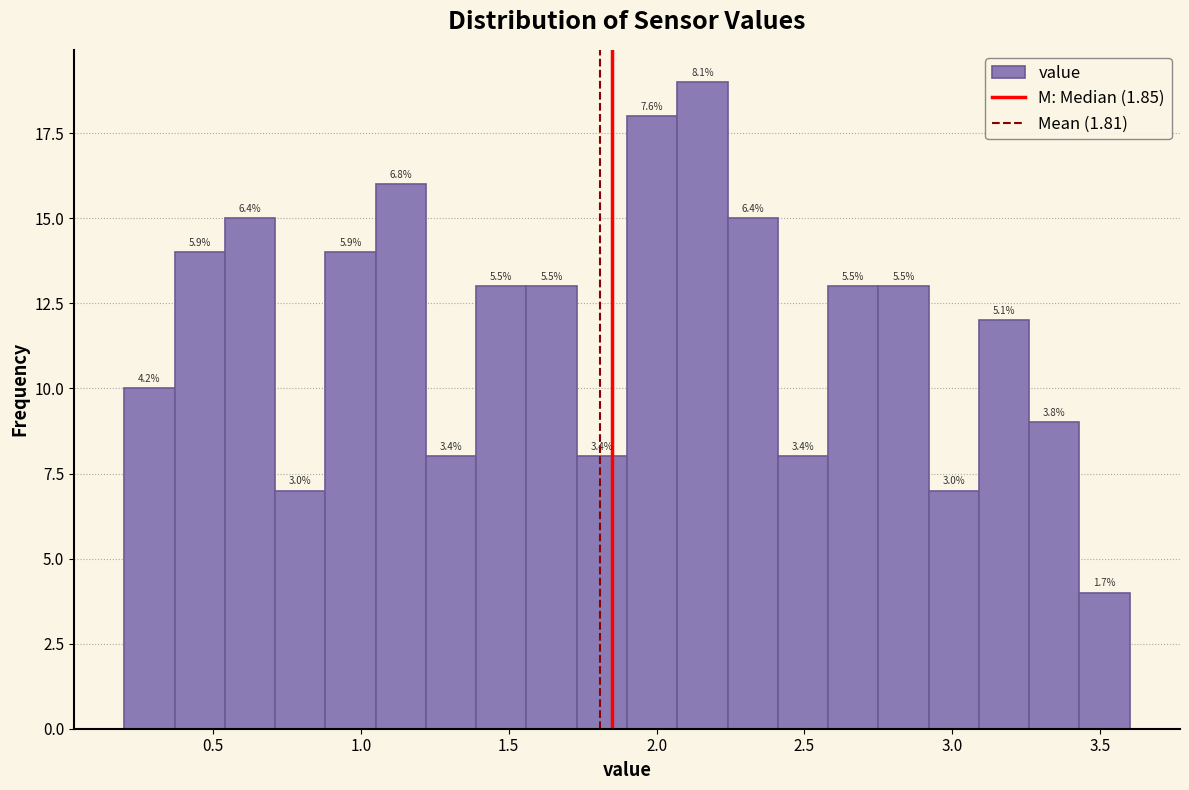

Read against the x-axis, roughly where is the centre of the tallest bar?

2.15